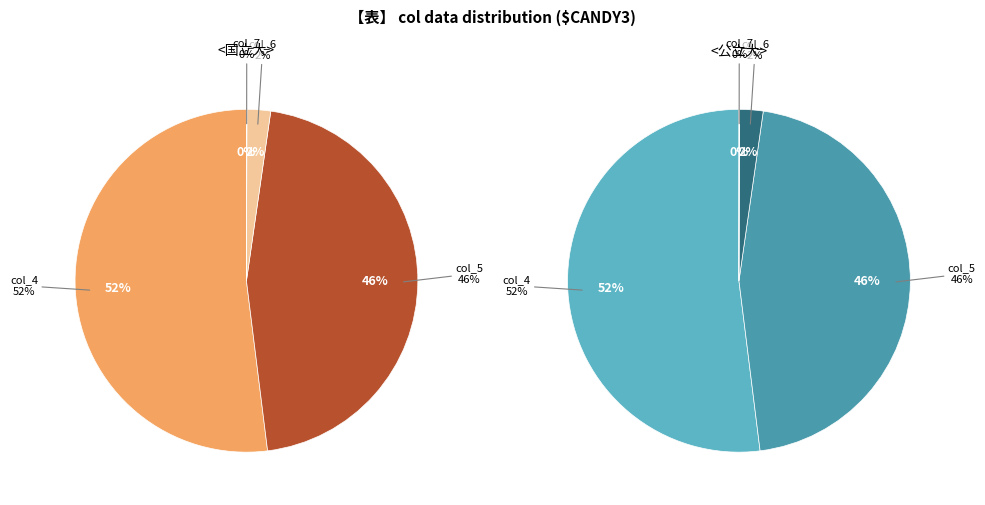

Rank the series by their maximum value, from highest to lowest.

col_4, col_5, col_6, col_7